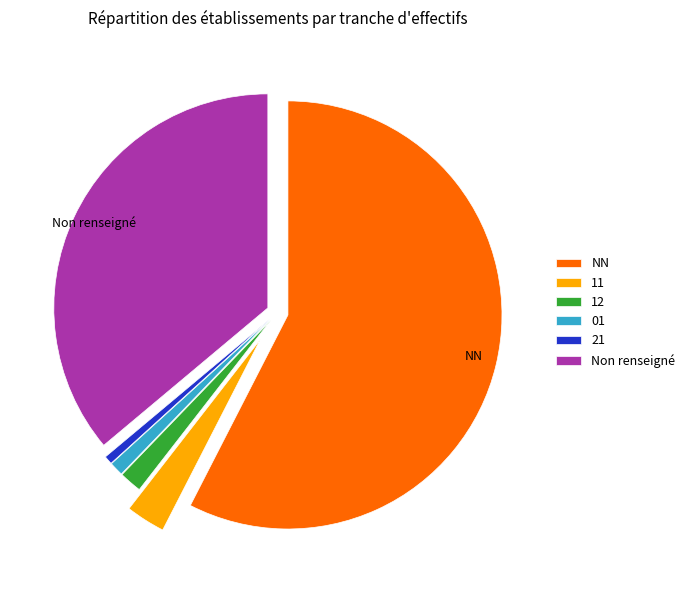

True or false: 11 accounts for 3% of the total.

True